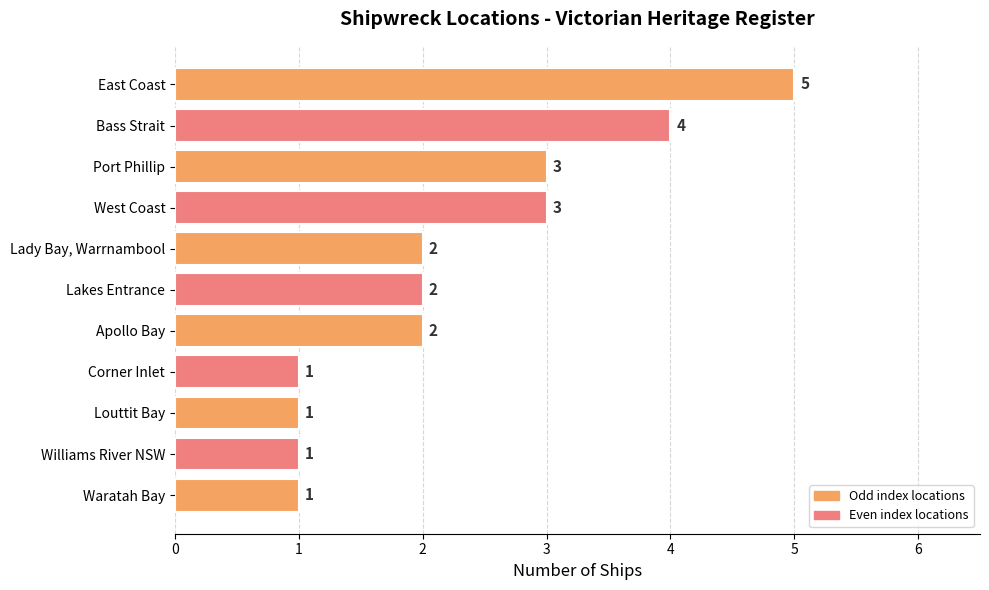

Between Bass Strait and Louttit Bay, which is larger?

Bass Strait